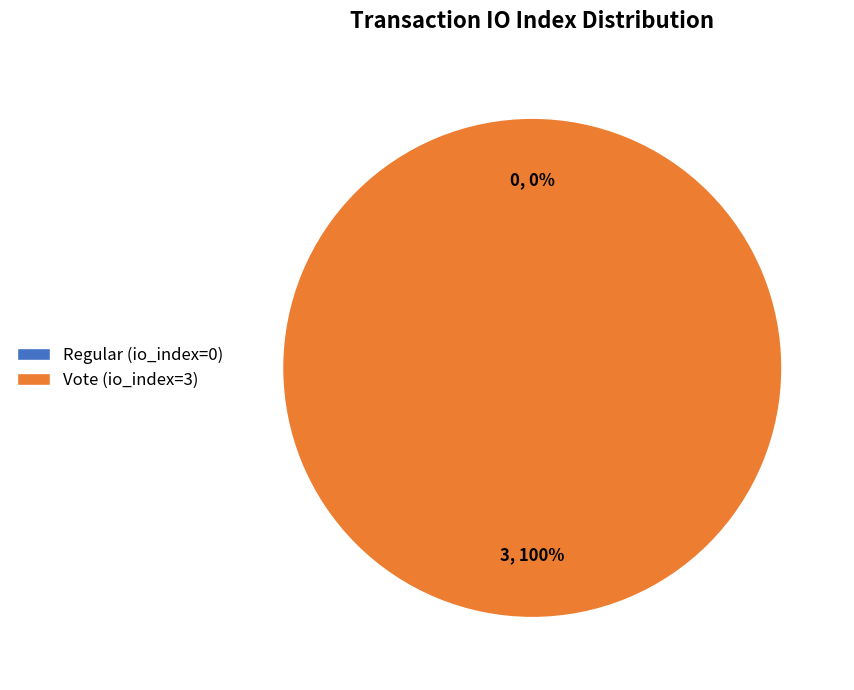

Count the number of slices in the pie.

2